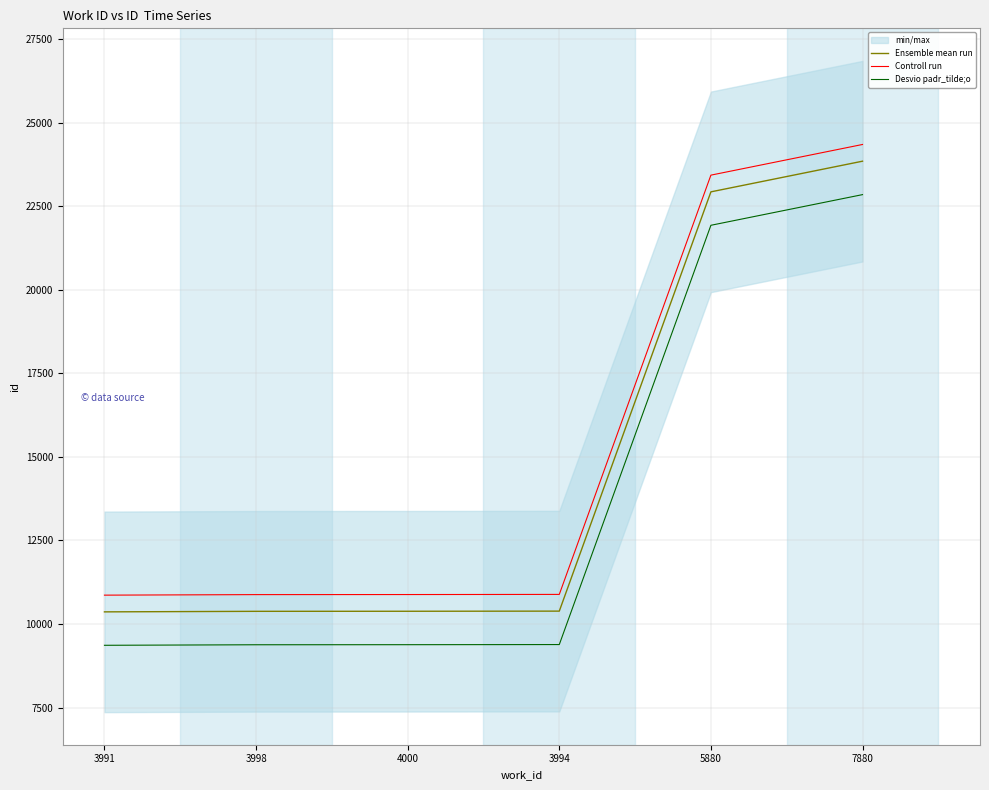

How many values in the Desvio padr_tilde;o series exceed 9385?

2